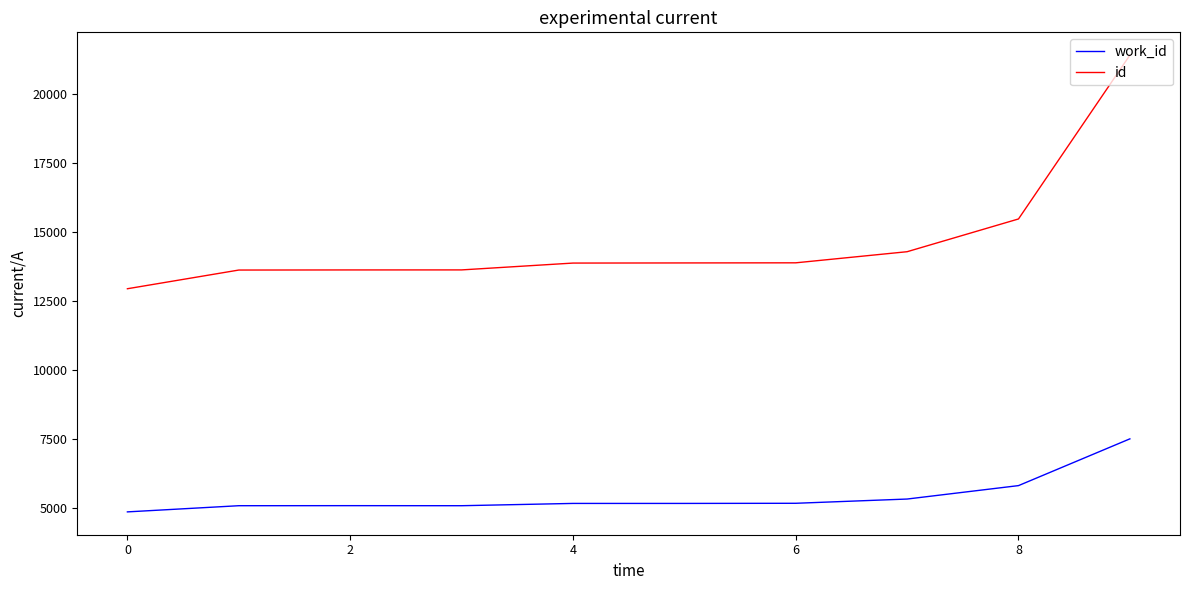

What is the highest value of the work_id series?

7501